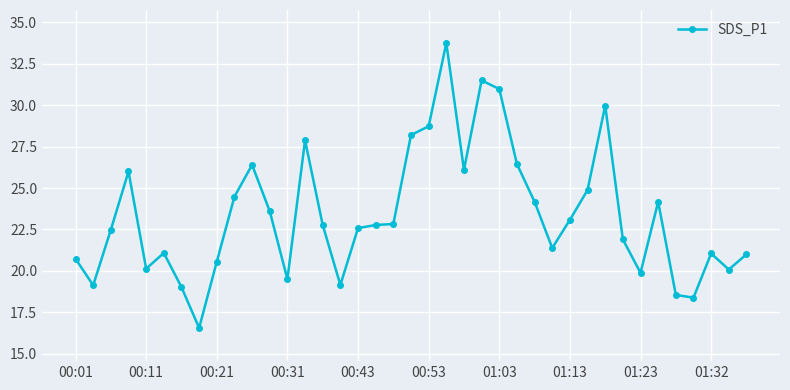

What is the smallest value displayed?

16.6